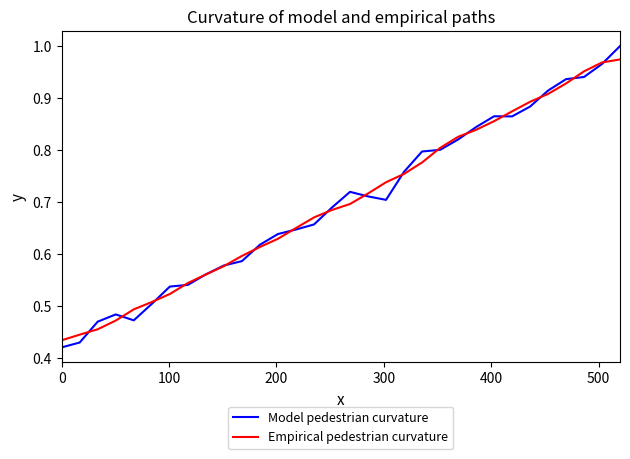

Which series has the largest range (max minus min)?

Model pedestrian curvature